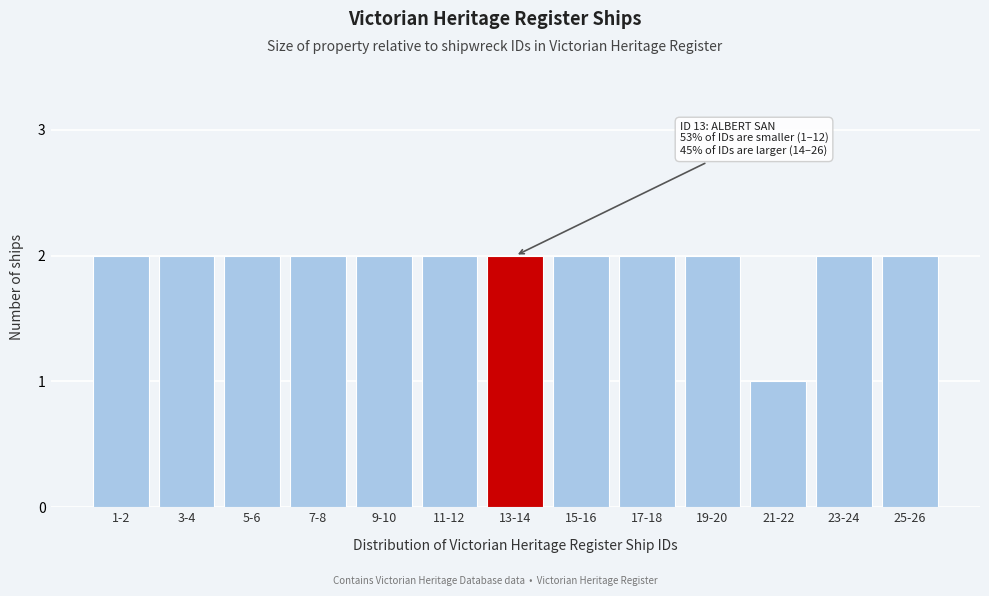

Reading left to right, what are all the values shown in this chart?

1-2=2	3-4=2	5-6=2	7-8=2	9-10=2	11-12=2	13-14=2	15-16=2	17-18=2	19-20=2	21-22=1	23-24=2	25-26=2